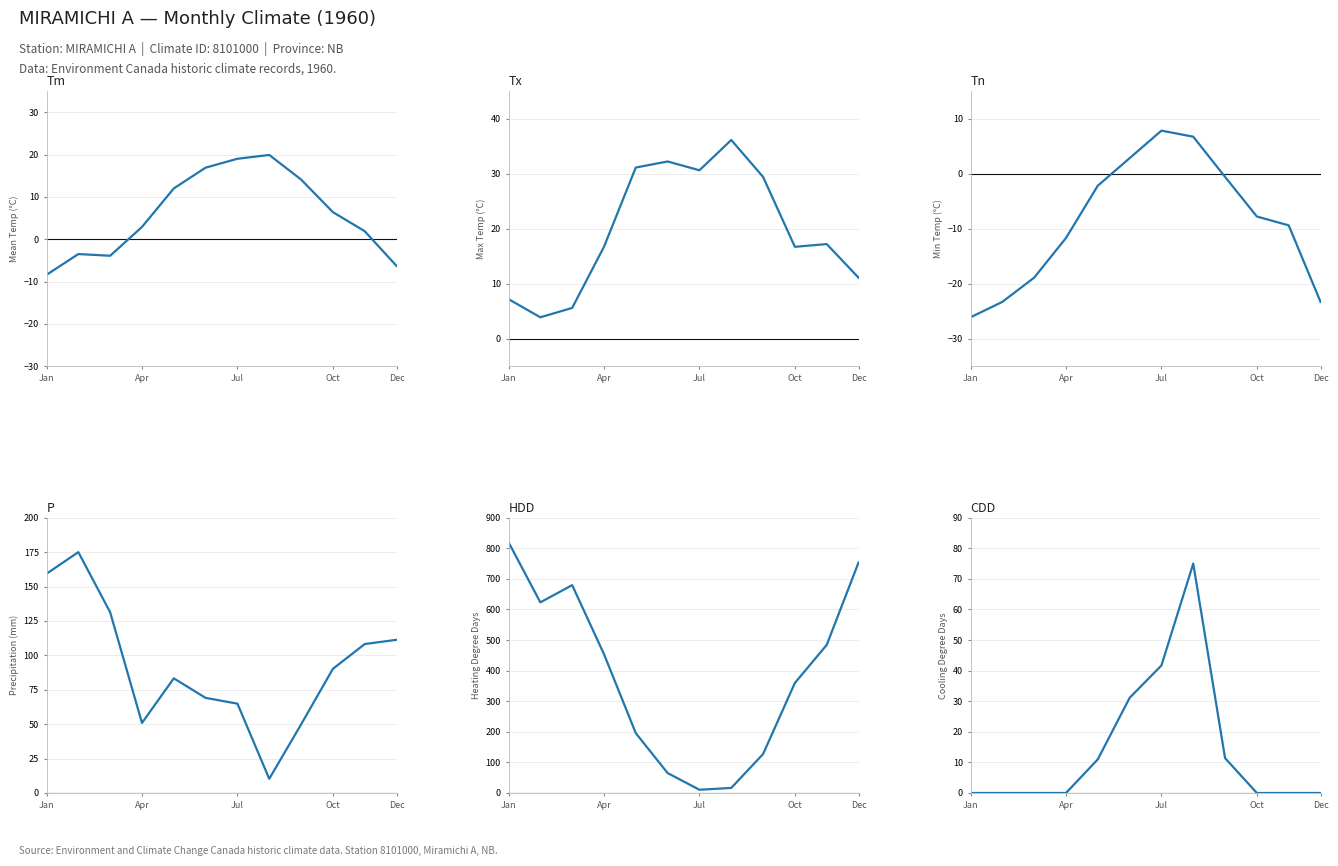

True or false: CDD and Tx intersect in this chart.

True